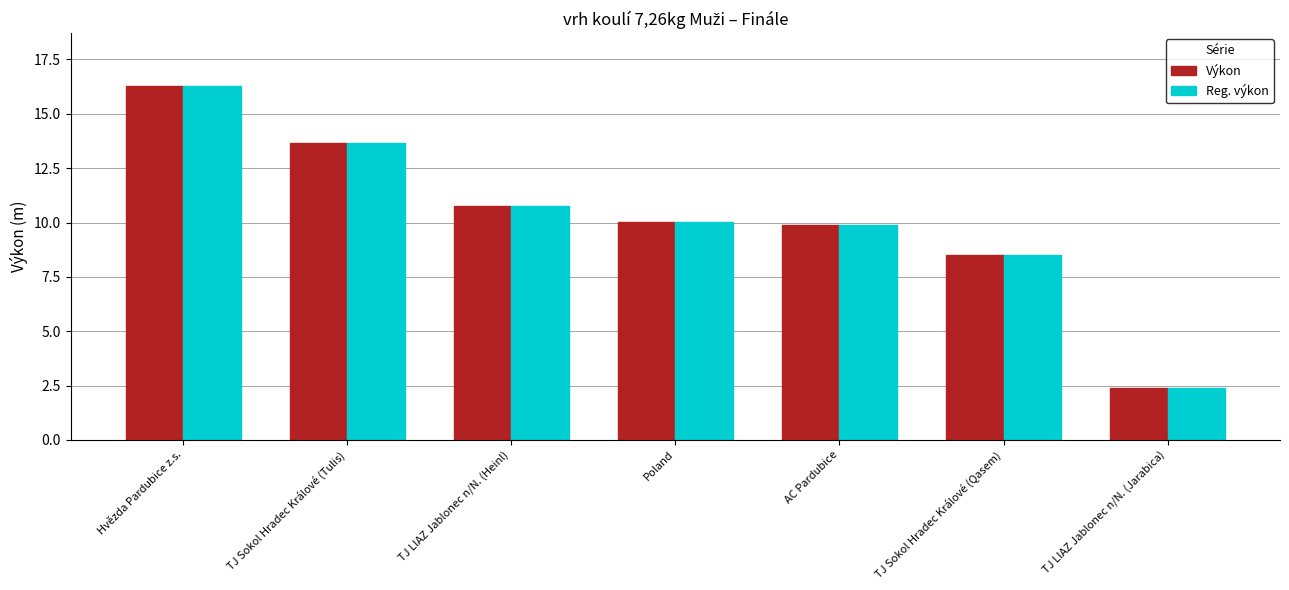

The value of Výkon at Hvězda Pardubice z.s. is 16.3. True or false?

True